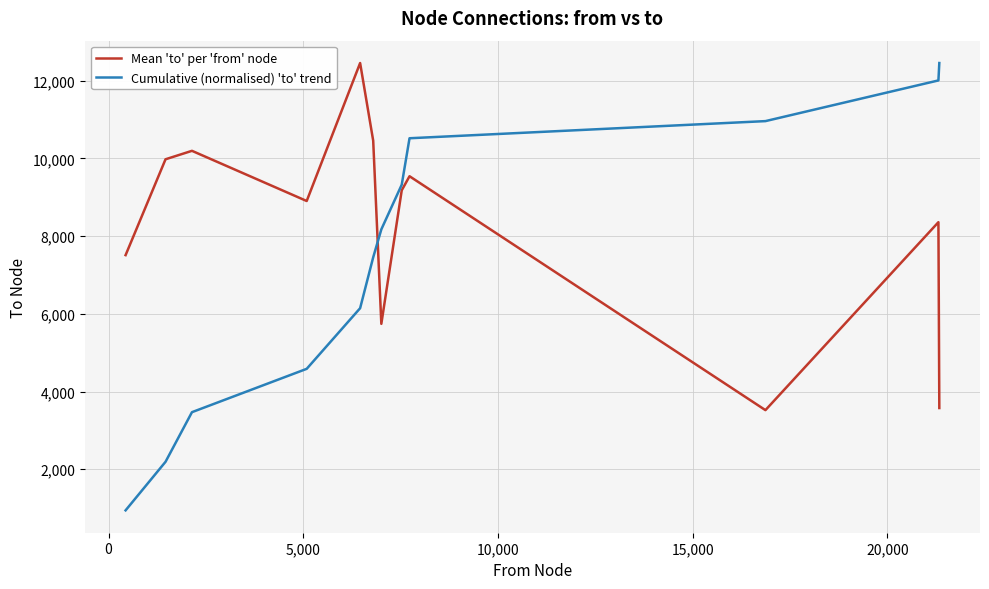

List the series in order of their overall mean, lowest first.

Cumulative (normalised) 'to' trend, Mean 'to' per 'from' node